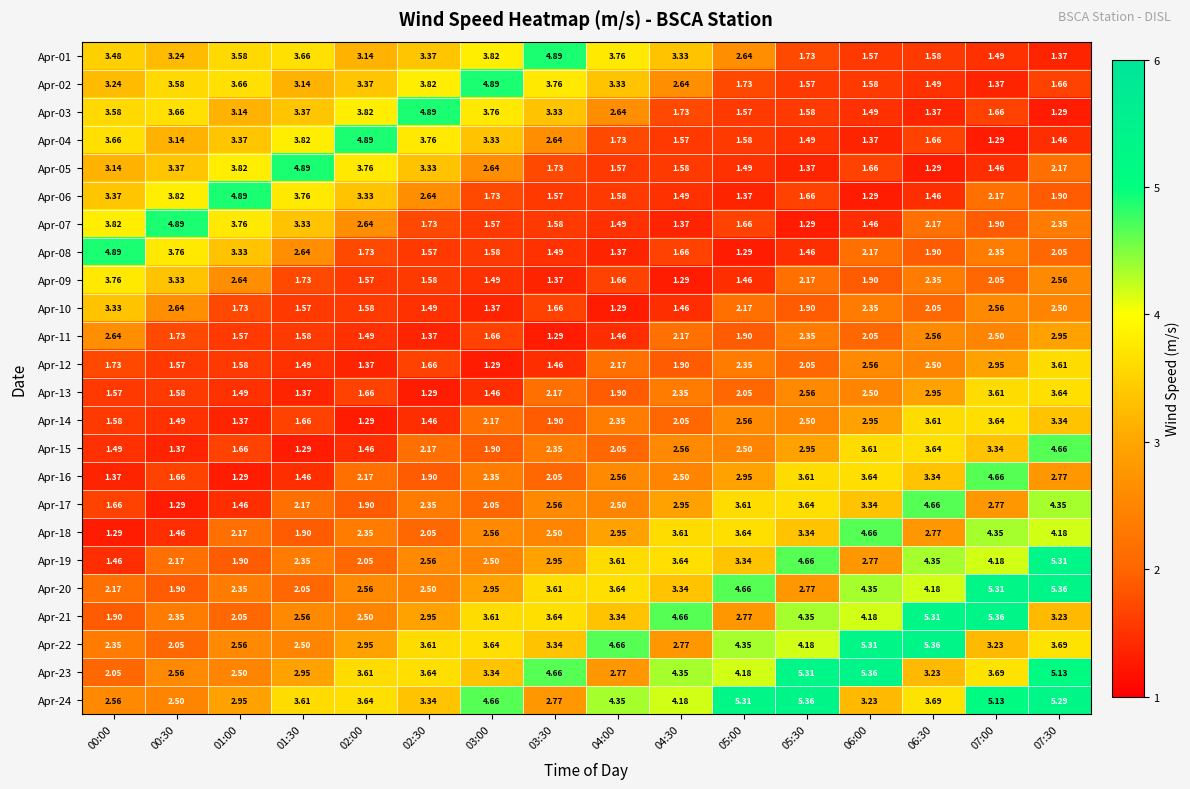

List the series in order of their peak value, highest first.

Apr-20, Apr-21, Apr-22, Apr-23, Apr-24, Apr-19, Apr-01, Apr-02, Apr-03, Apr-04, Apr-05, Apr-06, Apr-07, Apr-08, Apr-15, Apr-16, Apr-17, Apr-18, Apr-09, Apr-13, Apr-14, Apr-12, Apr-10, Apr-11